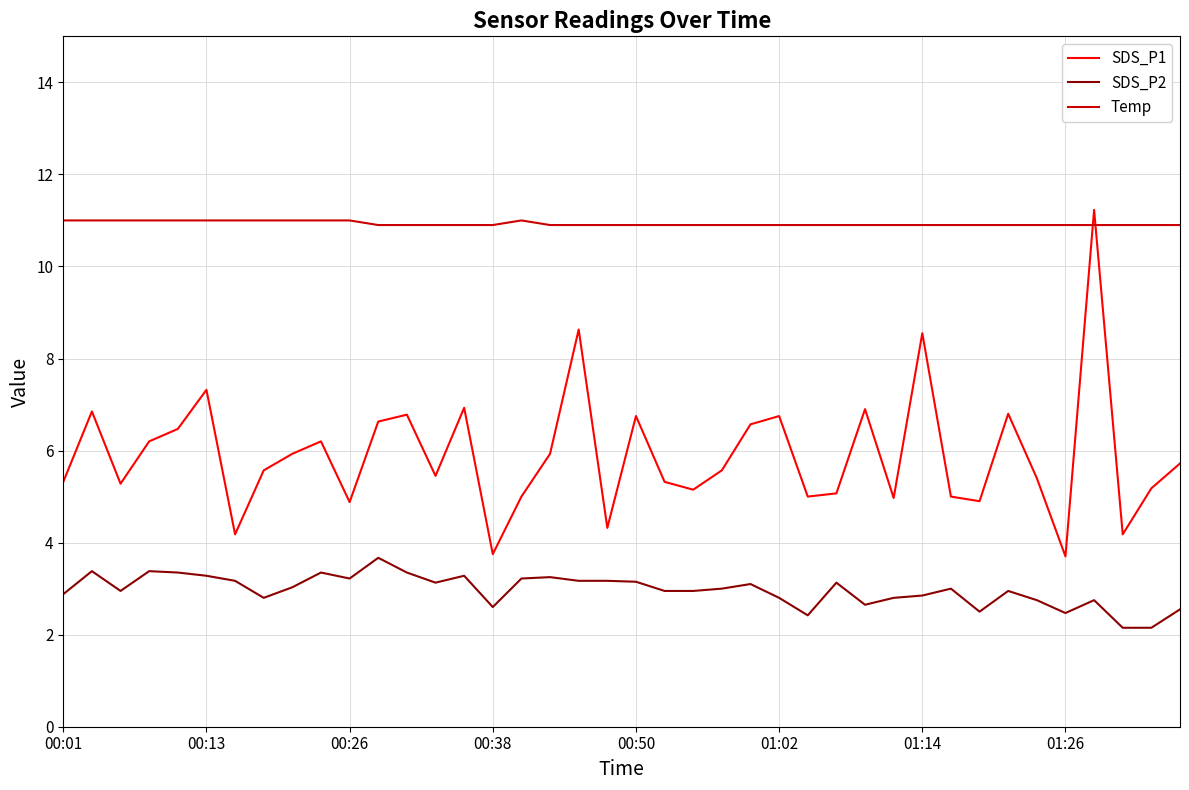

What is the highest value of the Temp series?

11.0